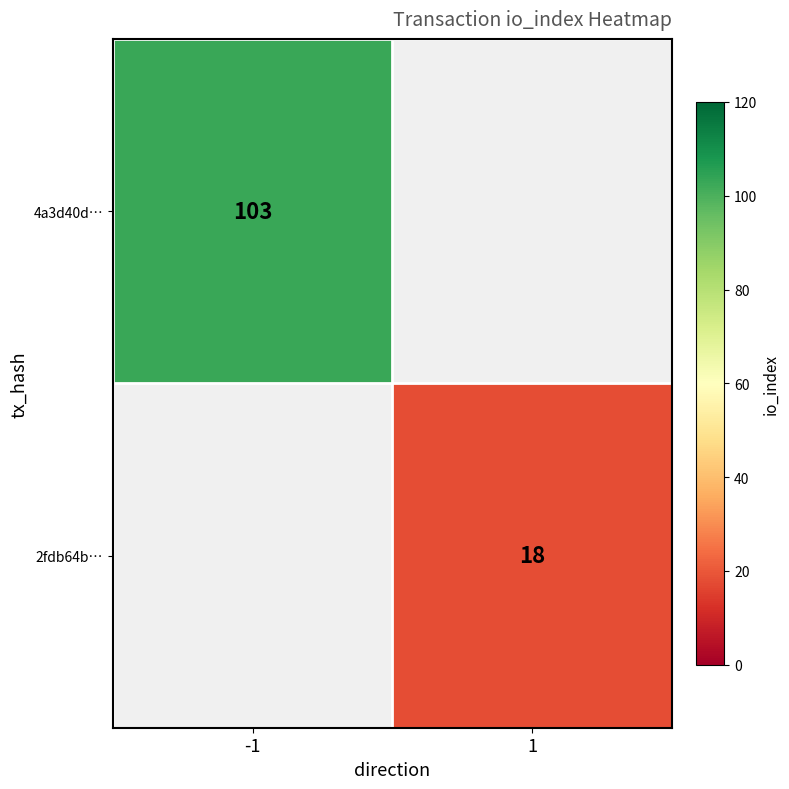

True or false: 2fdb64b… has a value of 27 at 1.

False